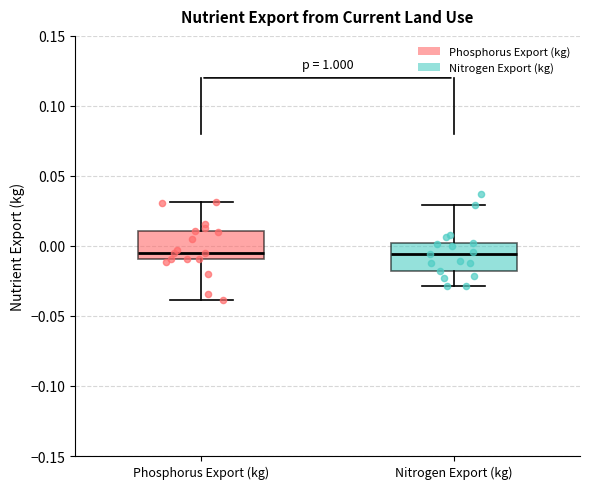

Reading left to right, transcribe this box plot: for each box, give where its median line is, the range the box spans, and where its two whiskers end, as read against the y-axis. The values are not printed on the chart, so give them approximately, as read against the axis.

Phosphorus Export (kg): median -0.005, box -0.010 to 0.010, whiskers -0.040 to 0.030
Nitrogen Export (kg): median -0.005, box -0.020 to 0.000, whiskers -0.030 to 0.030